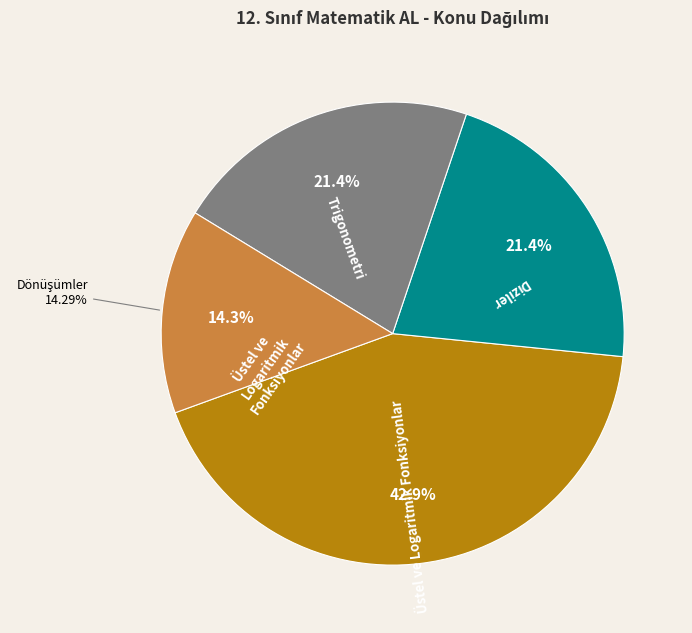

Is there any slice that represents more than half of the pie?

No